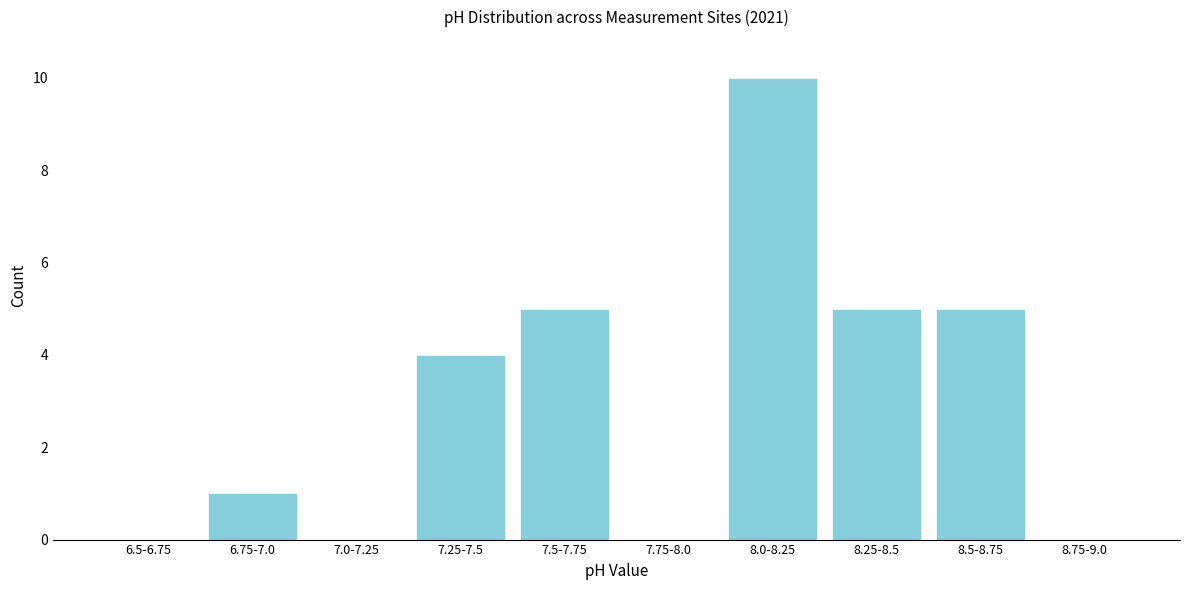

Reading right to left, transcribe all the data shown in this chart.

8.75-9.0=0	8.5-8.75=5	8.25-8.5=5	8.0-8.25=10	7.75-8.0=0	7.5-7.75=5	7.25-7.5=4	7.0-7.25=0	6.75-7.0=1	6.5-6.75=0